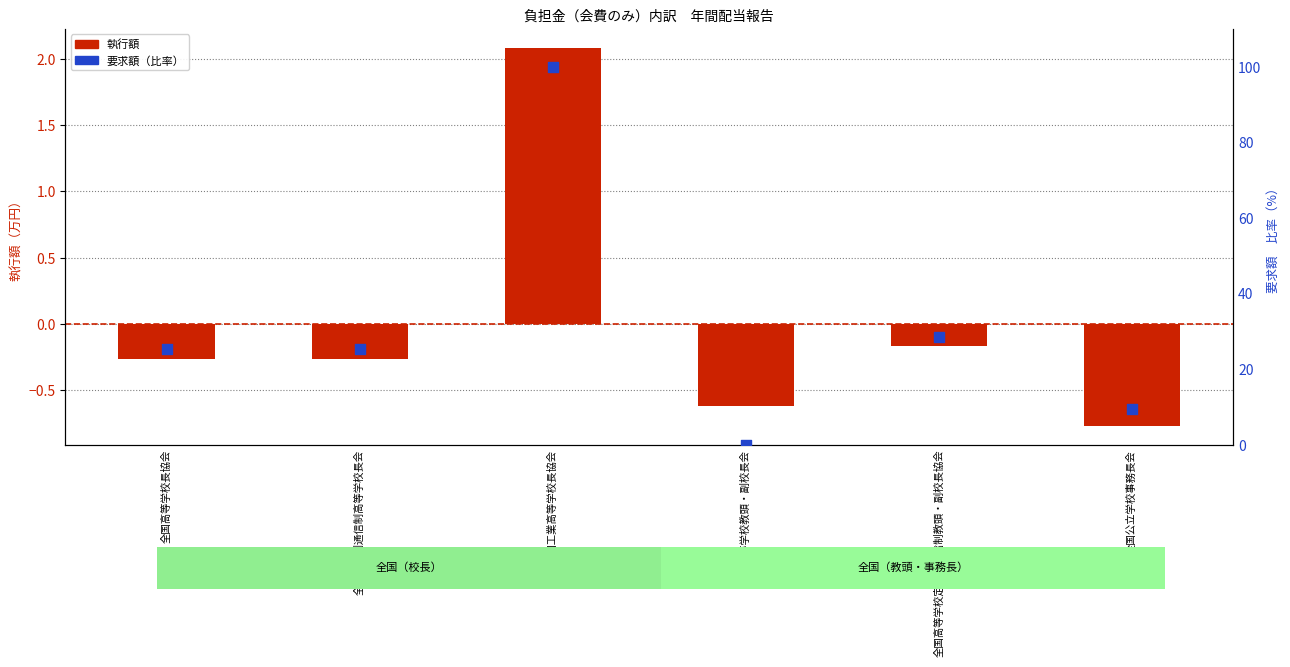

Which series reaches the maximum Y coordinate?

要求額（比率）